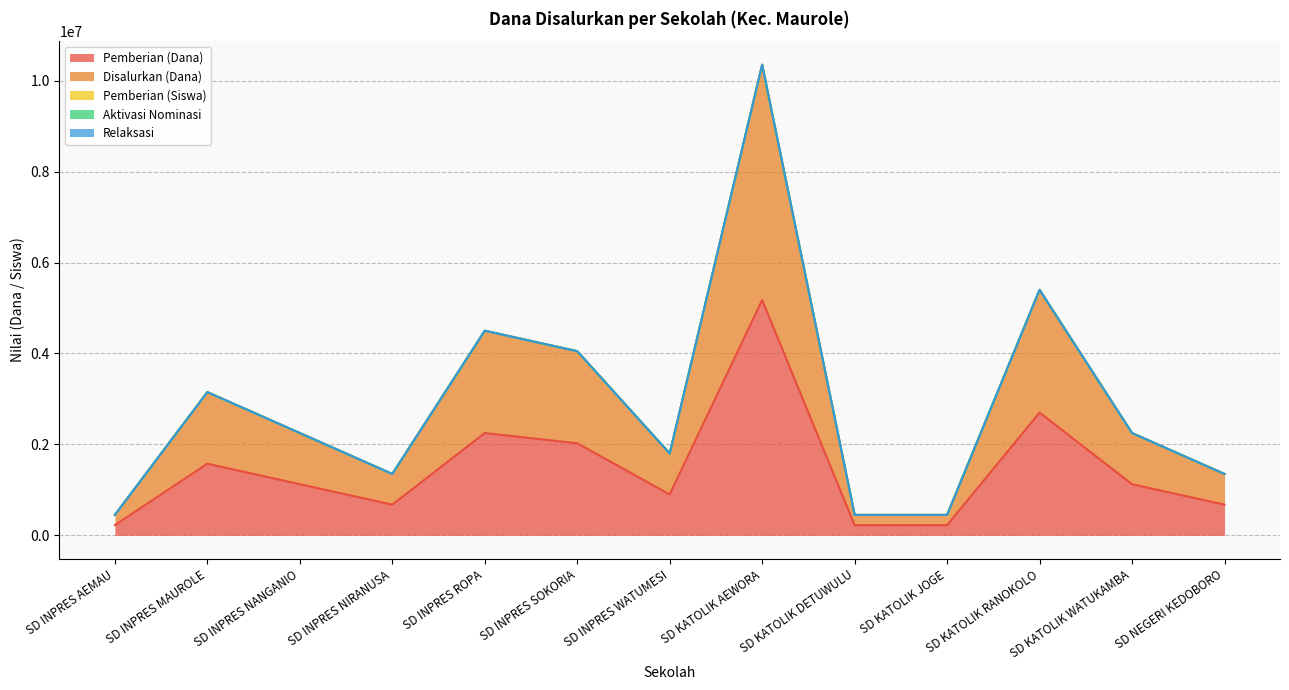

What is the sum of the Pemberian (Dana) values at SD INPRES MAUROLE and SD INPRES NANGANIO?

2700000